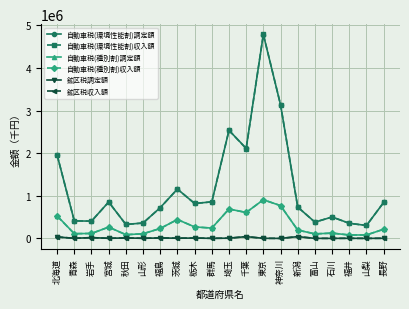

How many distinct data groups are displayed?

6